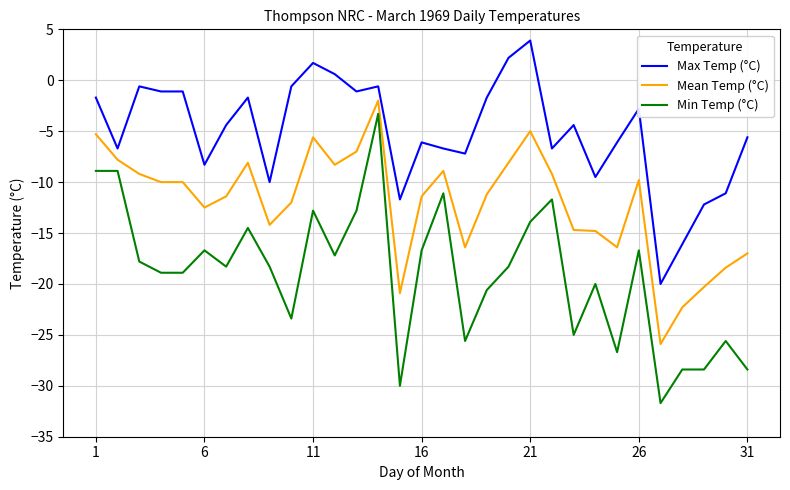

Which series has the widest spread of values?

Min Temp (°C)